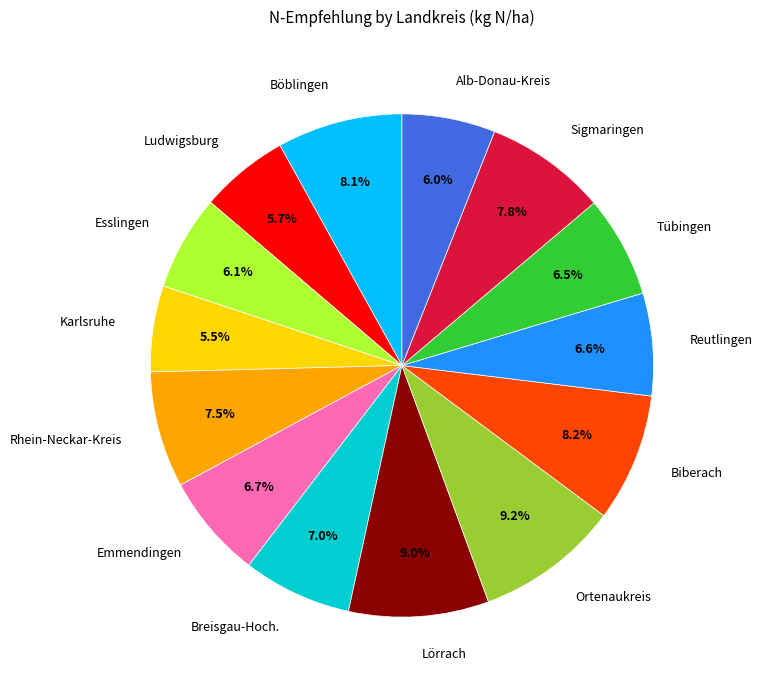

How many segments does this pie chart have?

14